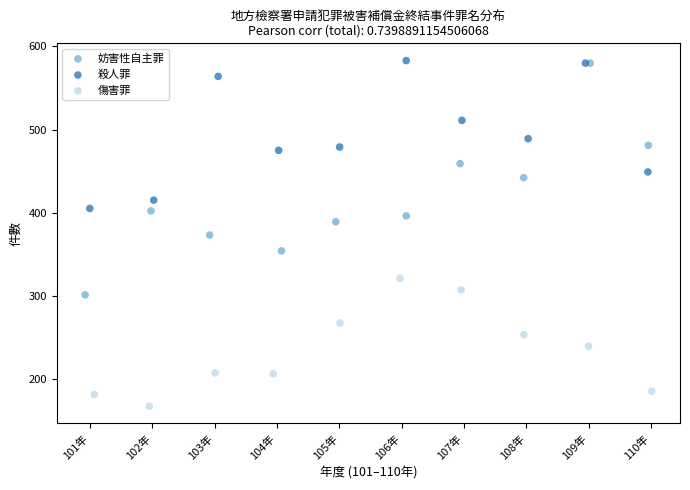

Which series contains the lowest Y value?

傷害罪